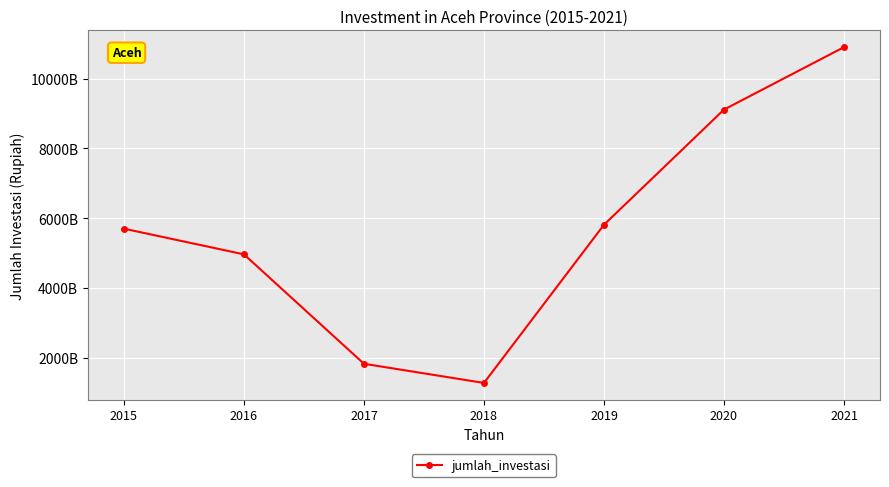

What is the value of the 6th point from the left?

9111016573779